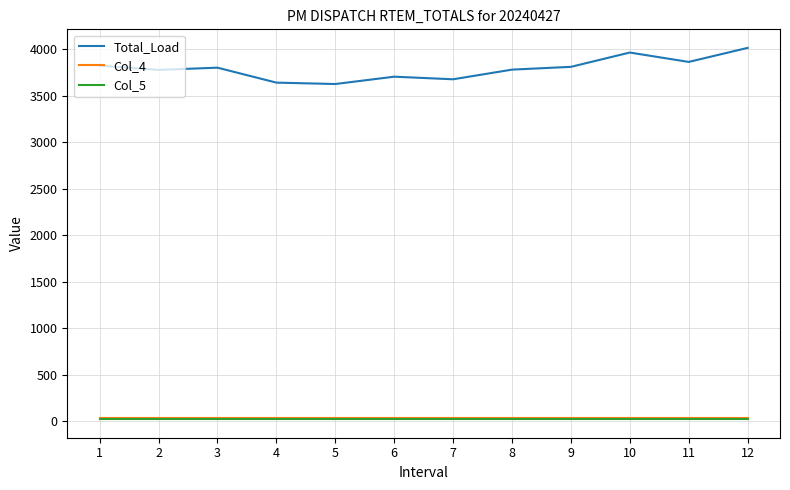

What is the difference between the highest and lowest values at 1?

3806.8